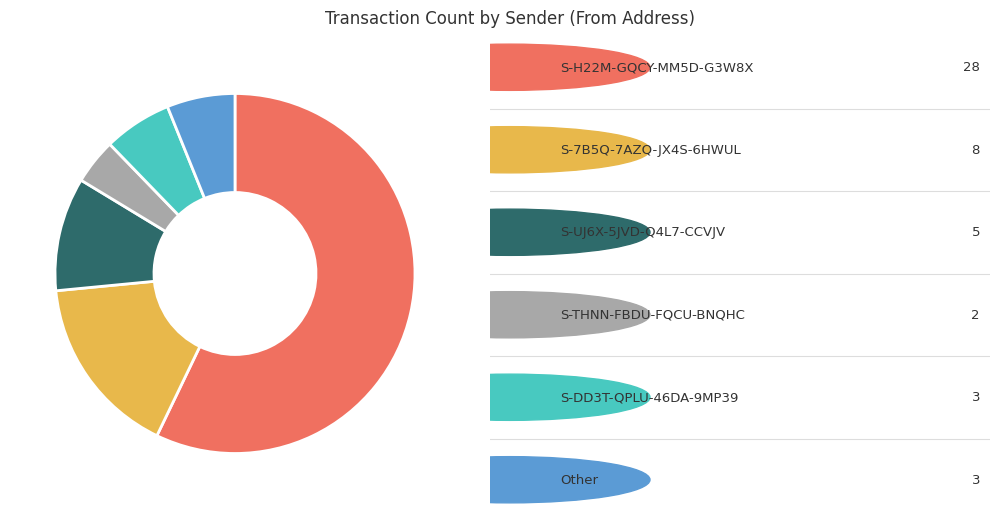

Is there a majority slice in this chart?

Yes